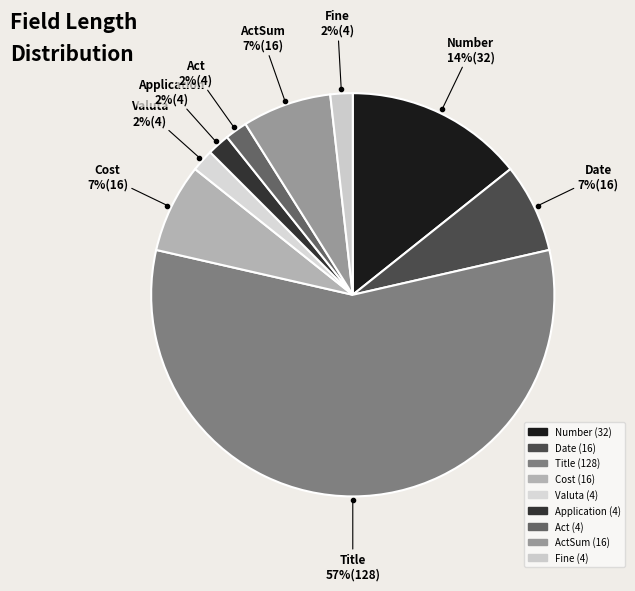

What is the smallest slice in the pie chart?

Valuta